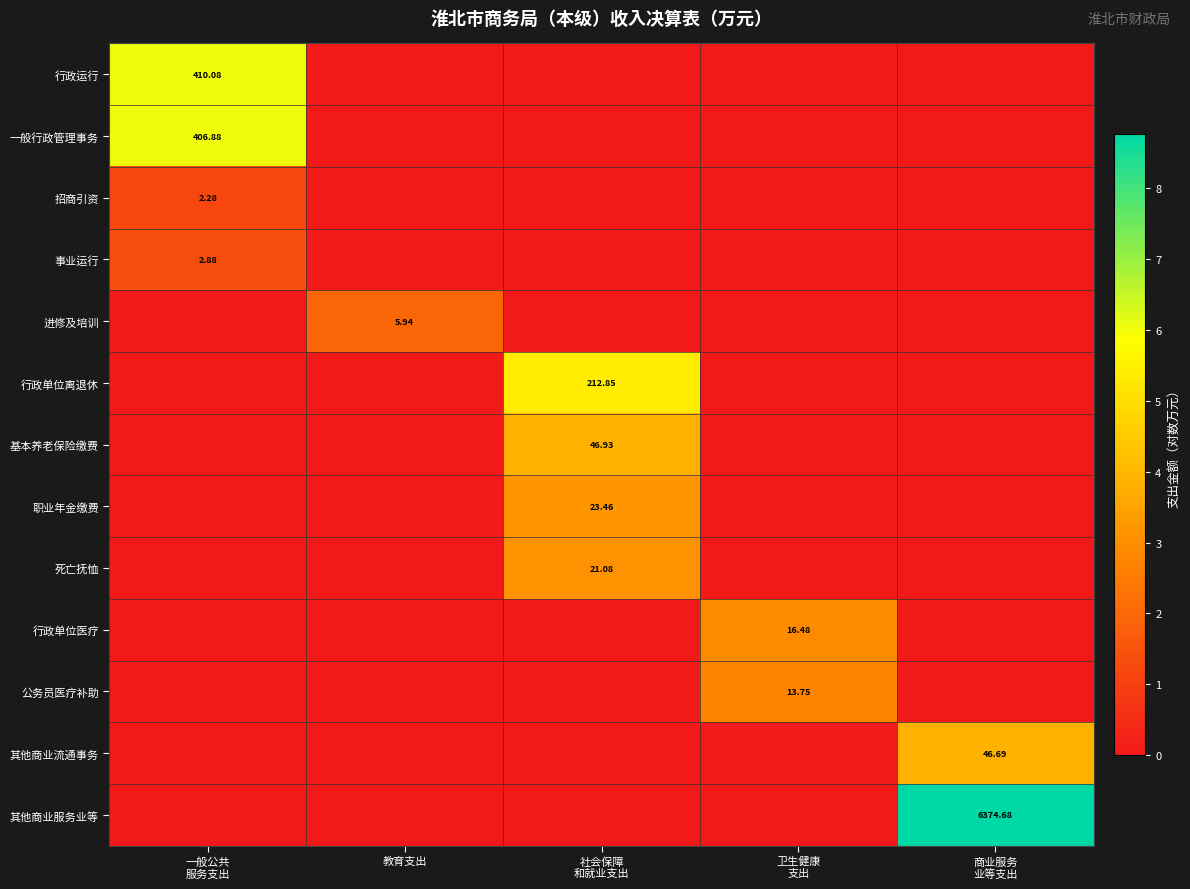

Which category has the highest value in the 行政单位医疗 series?

卫生健康 支出